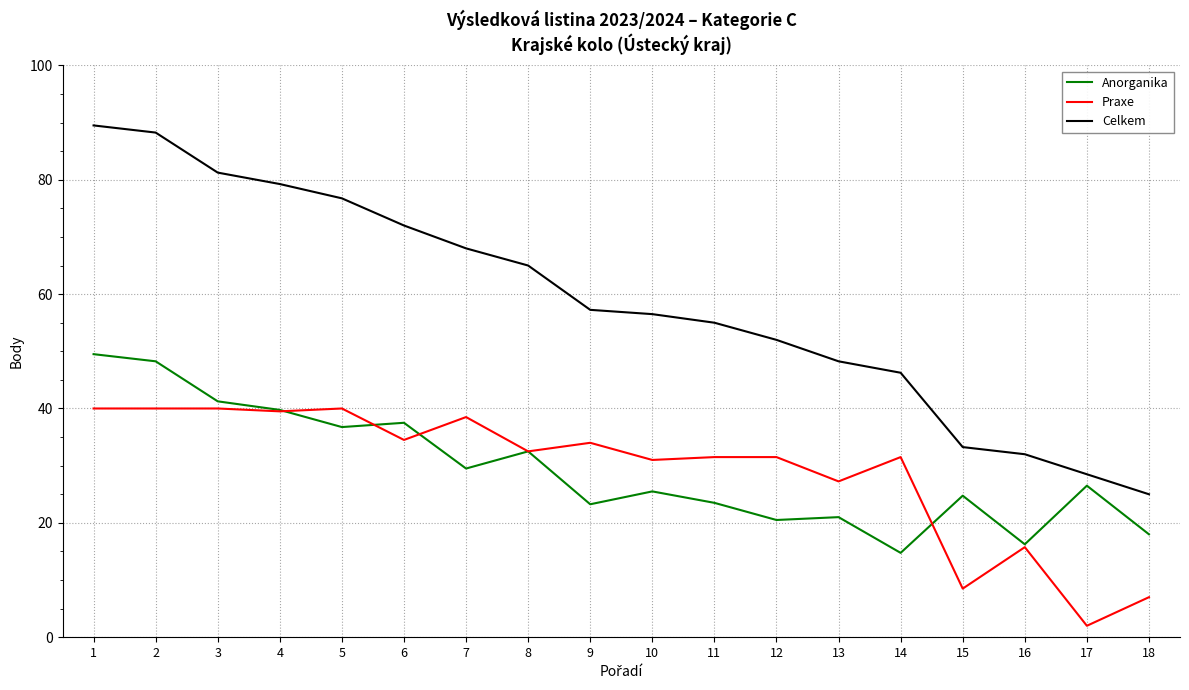

Which series has the widest spread of values?

Celkem